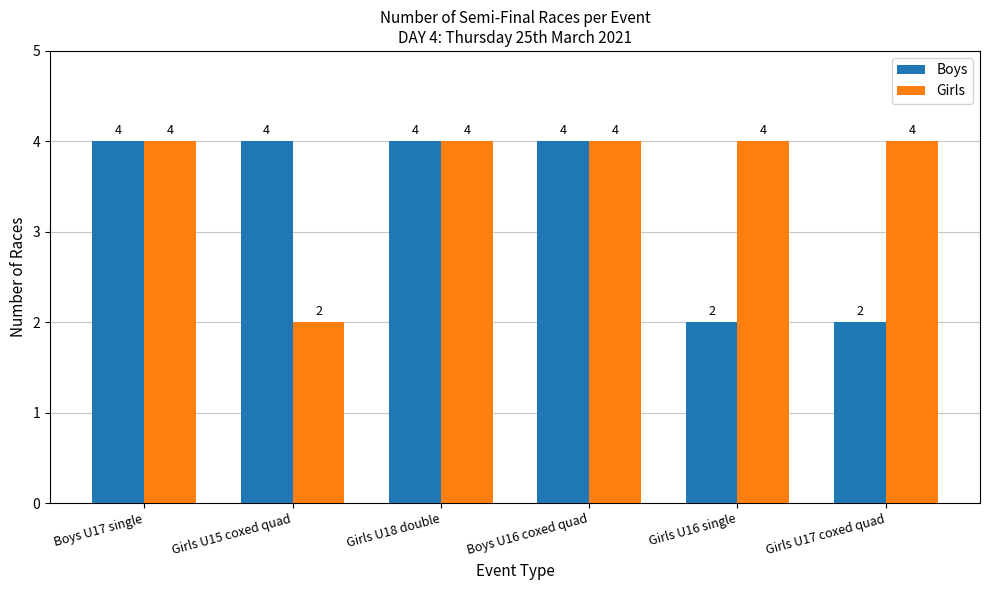

At Girls U17 coxed quad, list the series in order from smallest to largest.

Boys, Girls